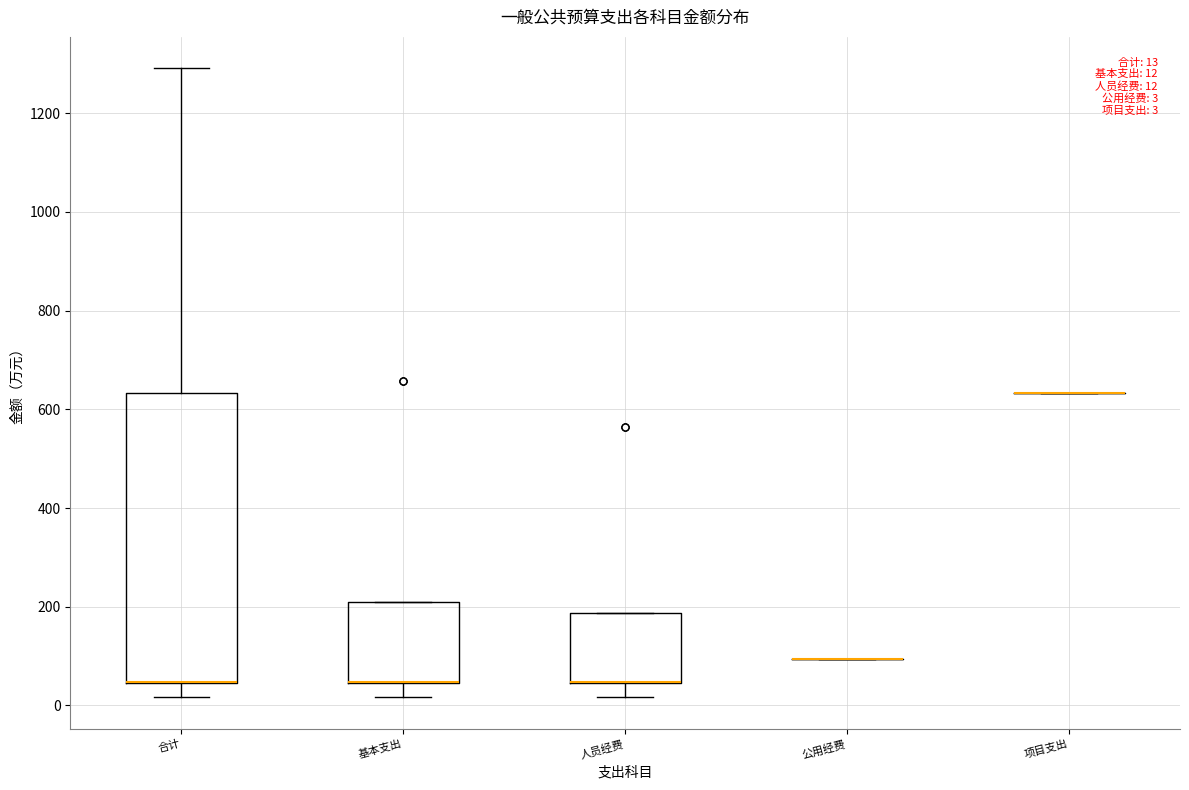

Which box is the tallest, from its lower edge to its upper edge?

合计